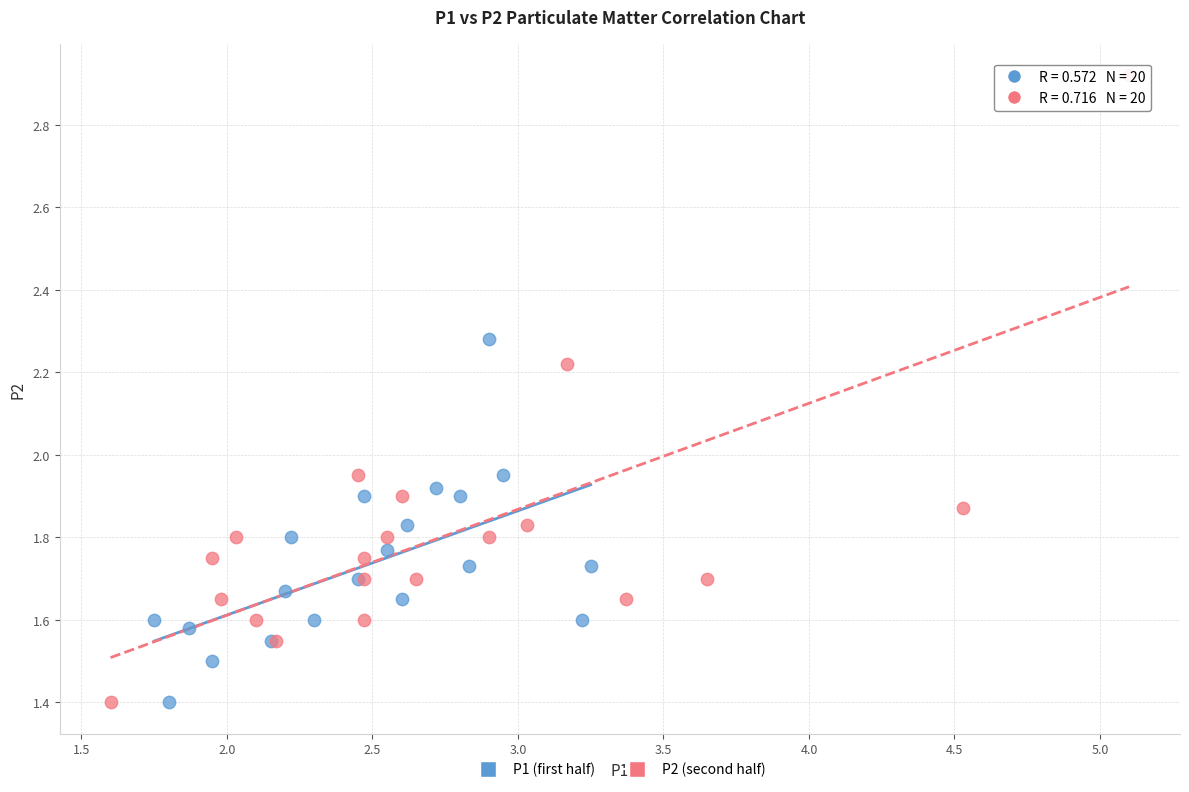

Which series has the largest Y range (max minus min)?

P2 (second half)